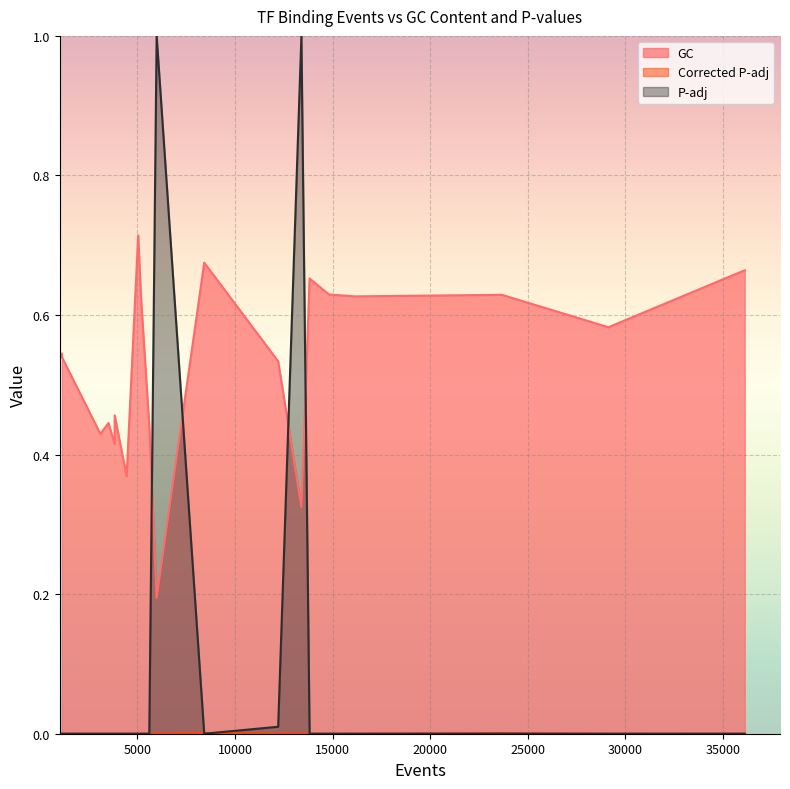

What value does the GC series have at 3099?

0.4